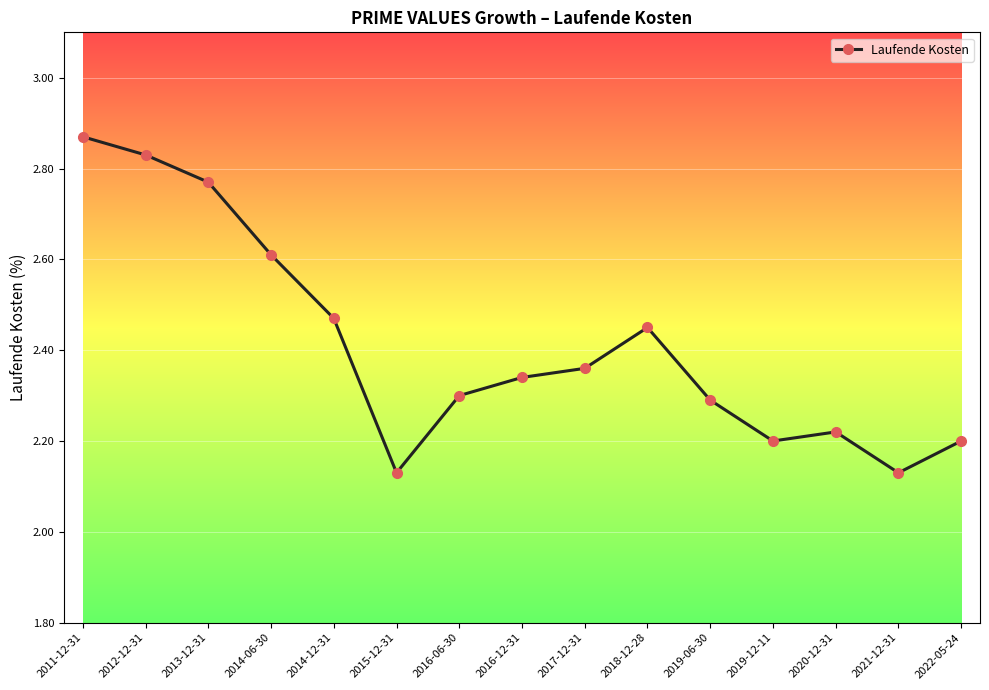

What is the label of the 12th point from the right?

2014-06-30